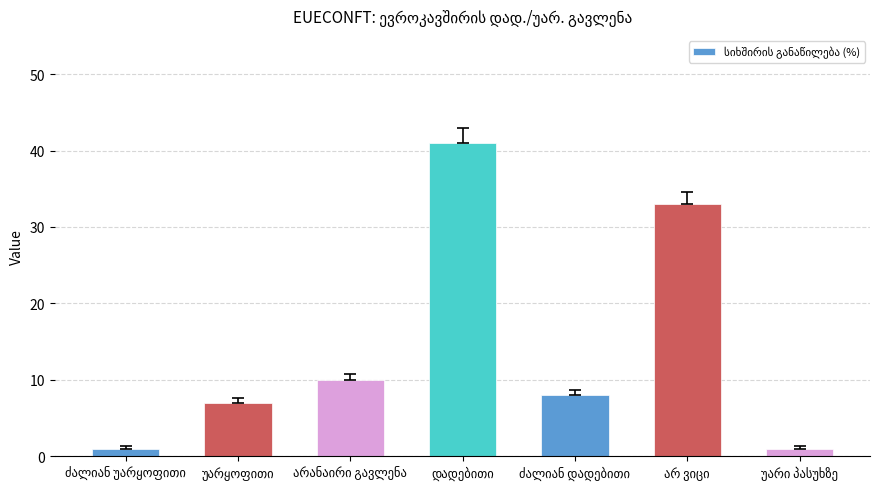

How many distinct data groups are displayed?

1